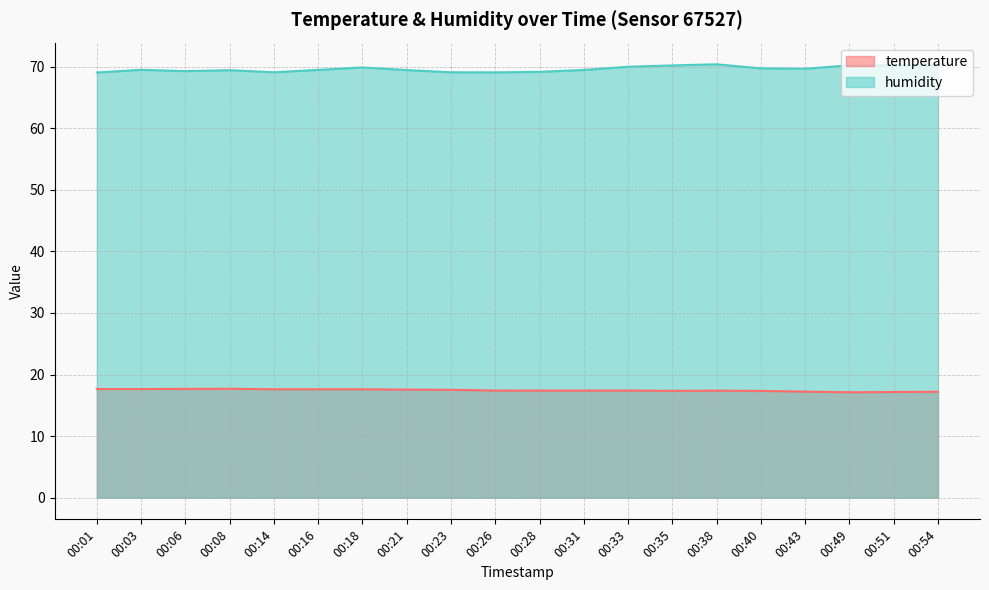

Which series has the largest range (max minus min)?

humidity